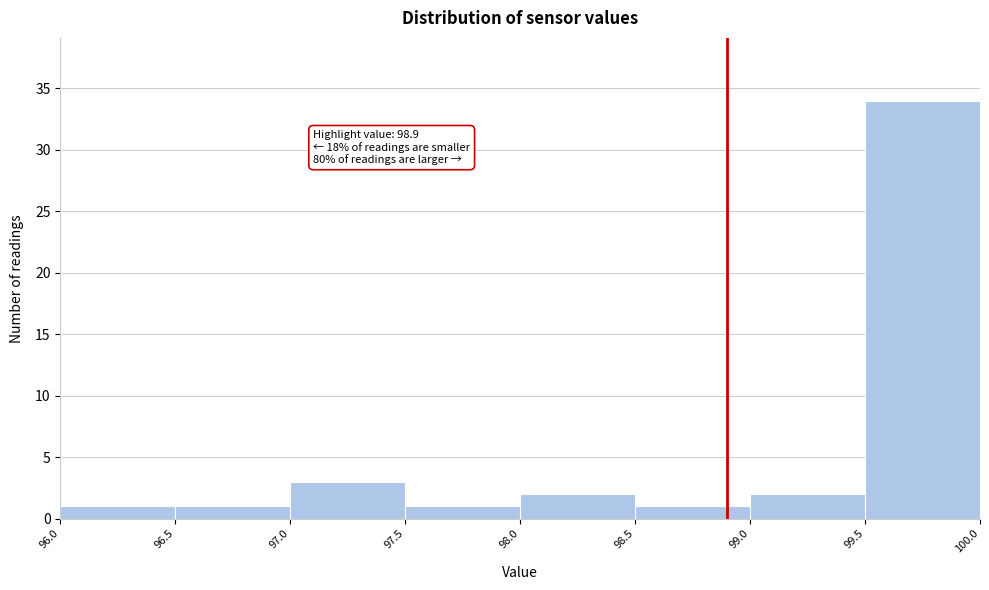

Which range on the x-axis has the tallest bar?

99.5 to 100.0